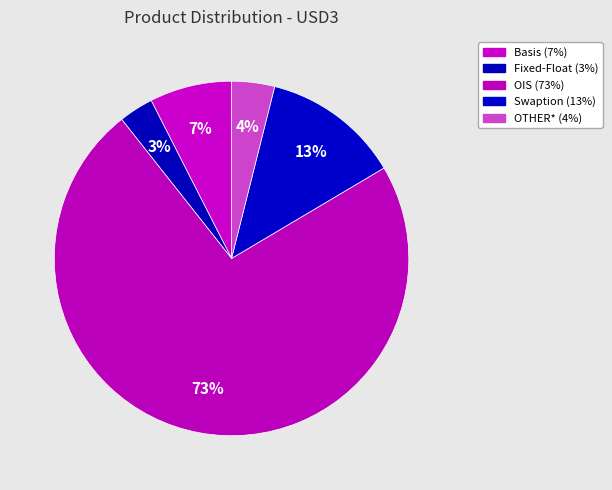

How many segments does this pie chart have?

5